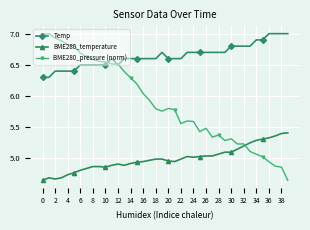

True or false: Temp and BME280_pressure (norm) cross at least once.

True